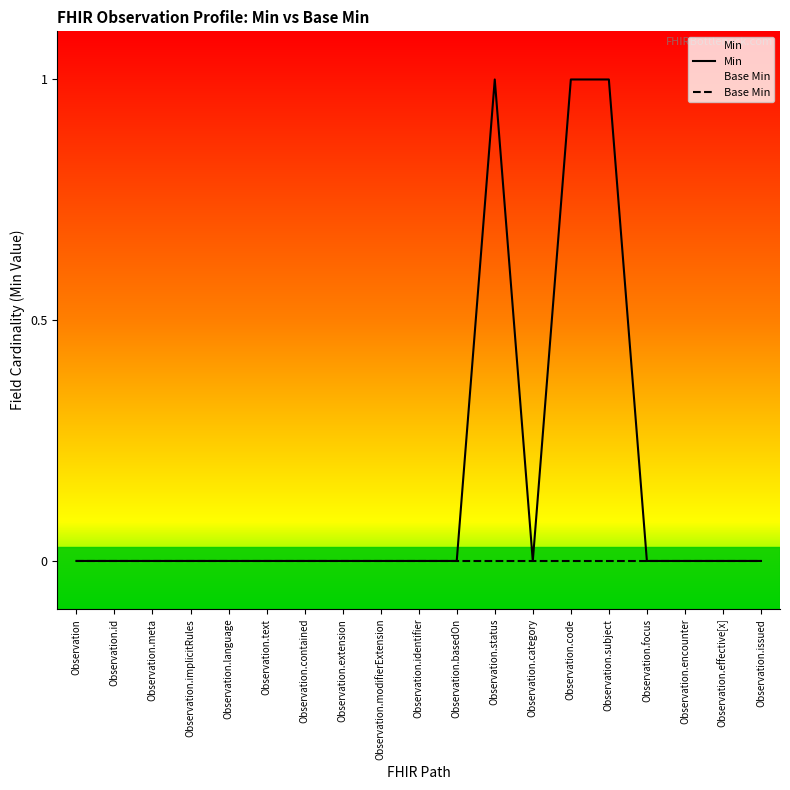

Which series has the largest range (max minus min)?

Min